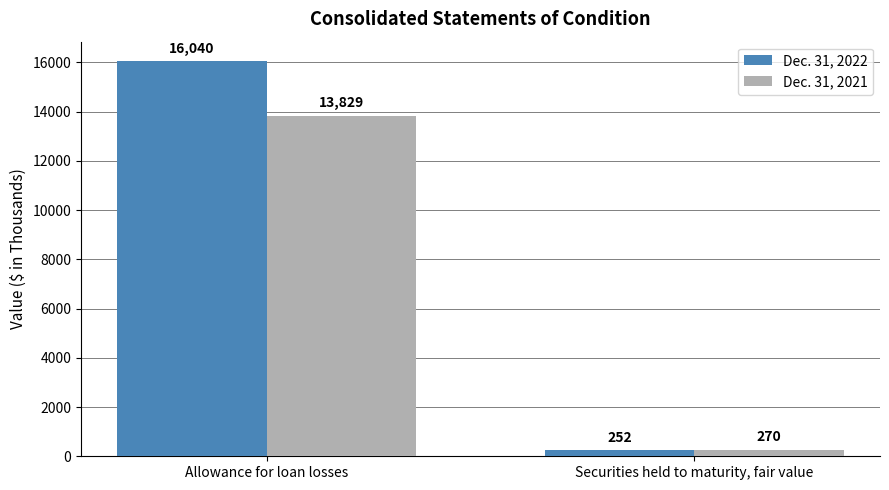

How many distinct data groups are displayed?

2